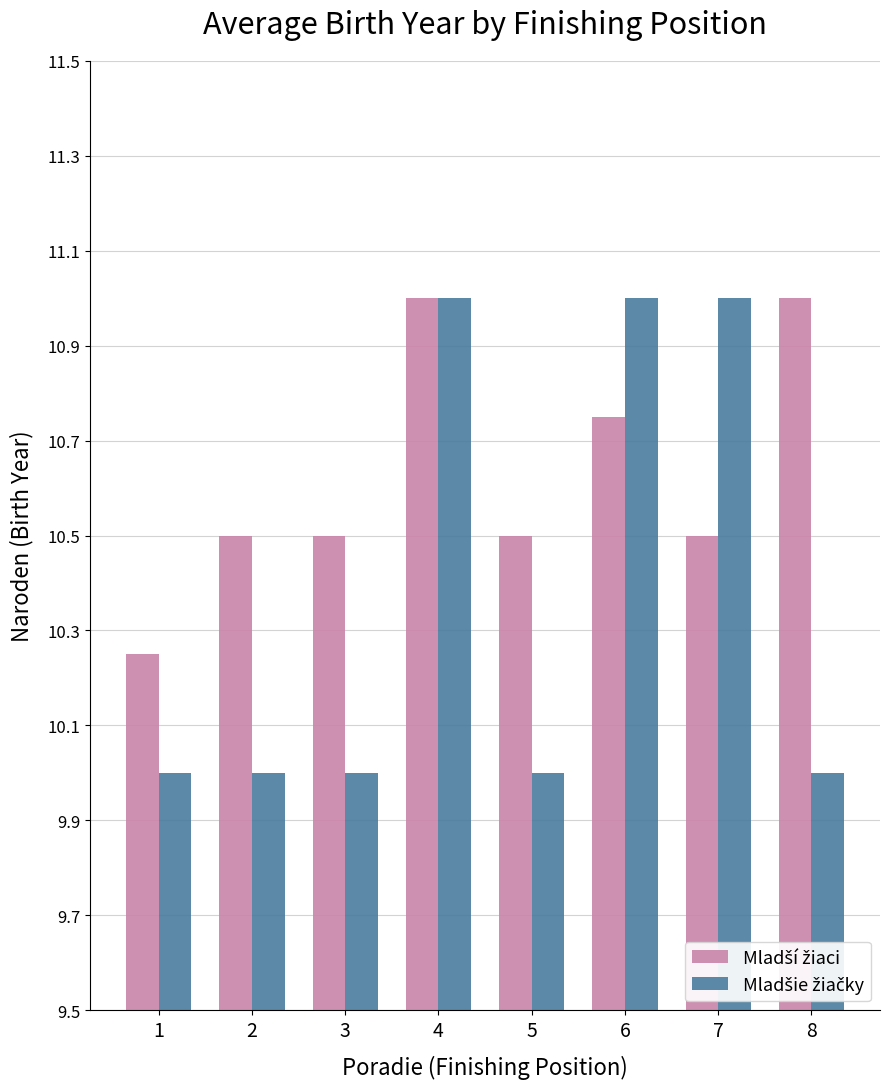

Count the number of categories in the chart.

8